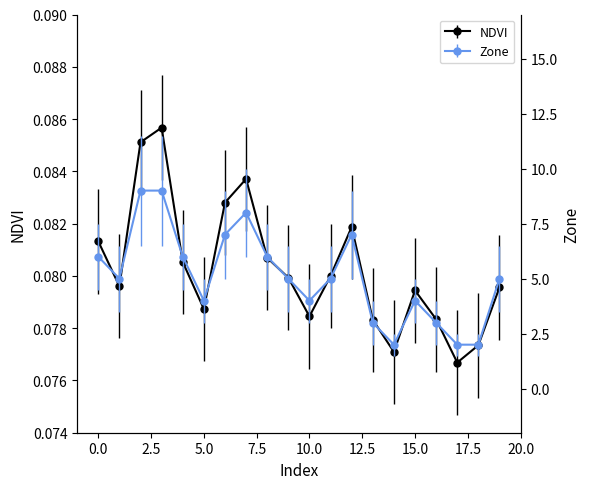

Is this an area chart (filled region under the line)?

No